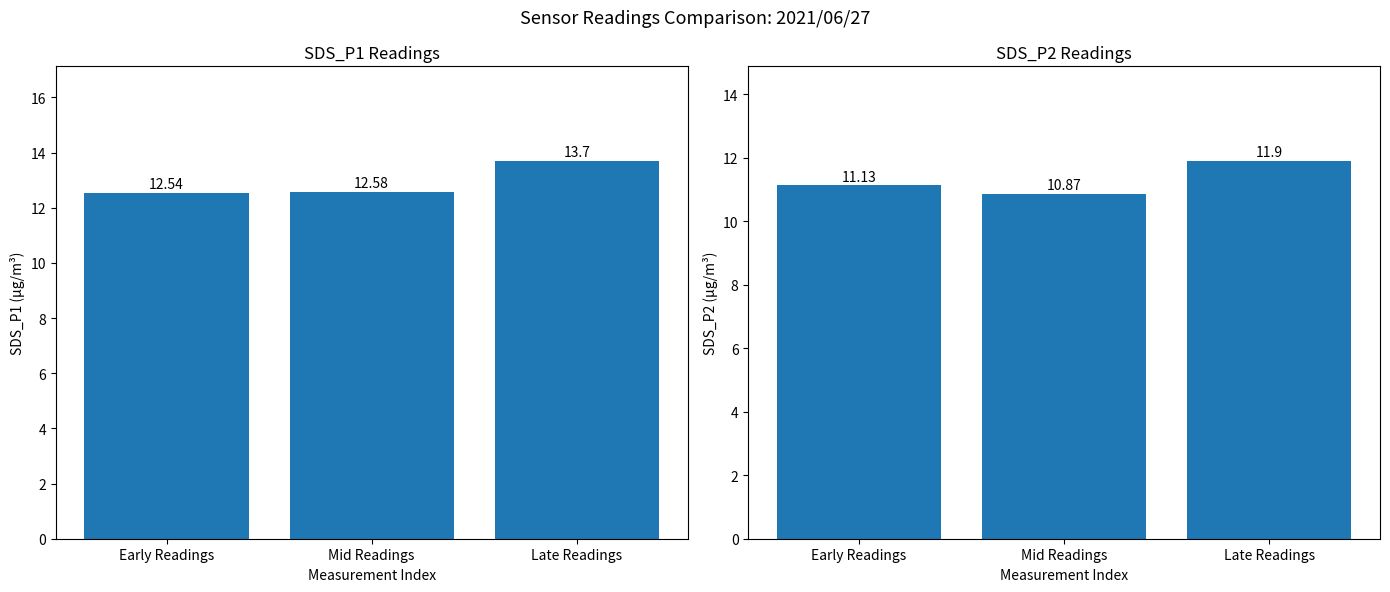

What is the maximum value for SDS_P2?

11.9